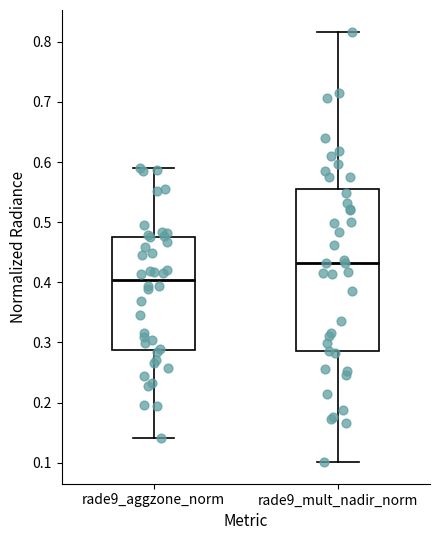

Reading left to right, read every box against the y-axis: the position of its median line, the range the box covers, and the ends of its whiskers. The values are not printed on the chart, so give them approximately, as read against the axis.

rade9_aggzone_norm: median 0.40, box 0.29 to 0.48, whiskers 0.14 to 0.59
rade9_mult_nadir_norm: median 0.43, box 0.29 to 0.55, whiskers 0.10 to 0.82